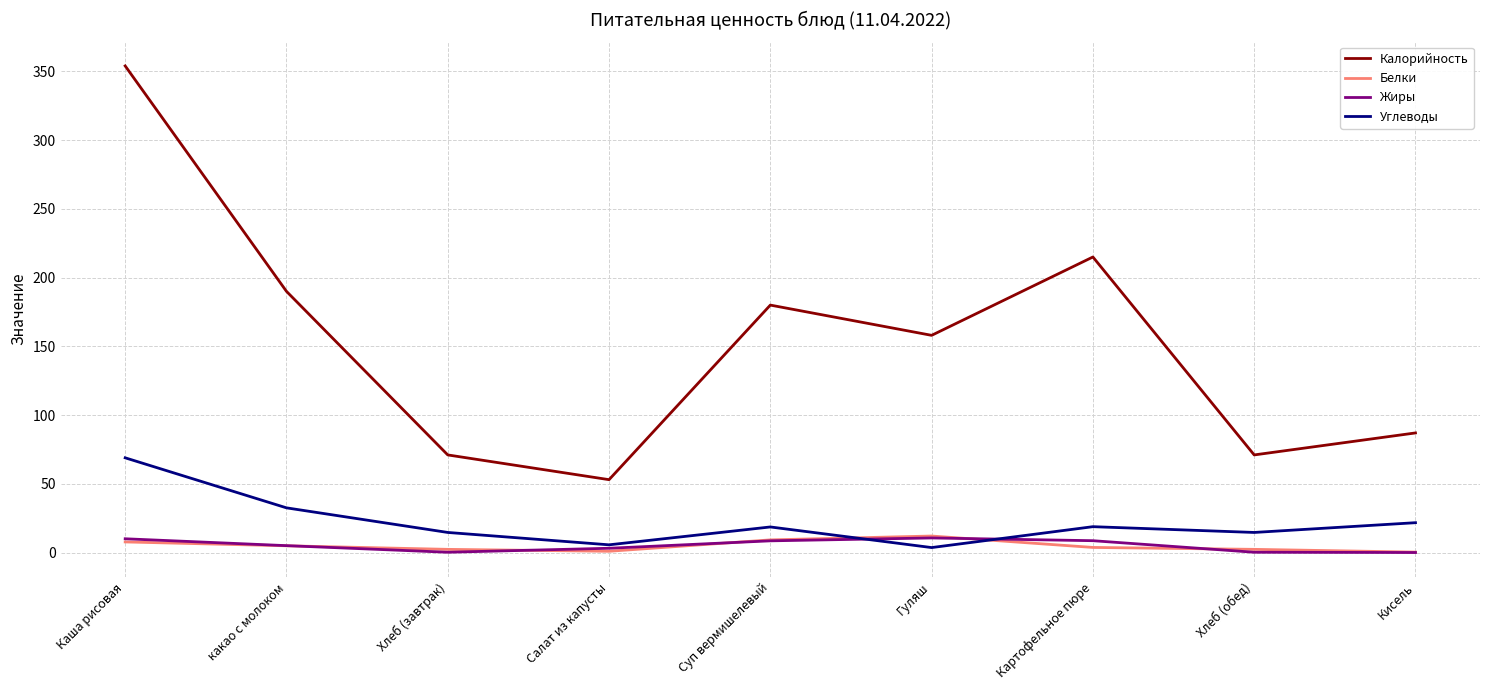

The Углеводы series shows 14.6 at Хлеб (обед). True or false?

True